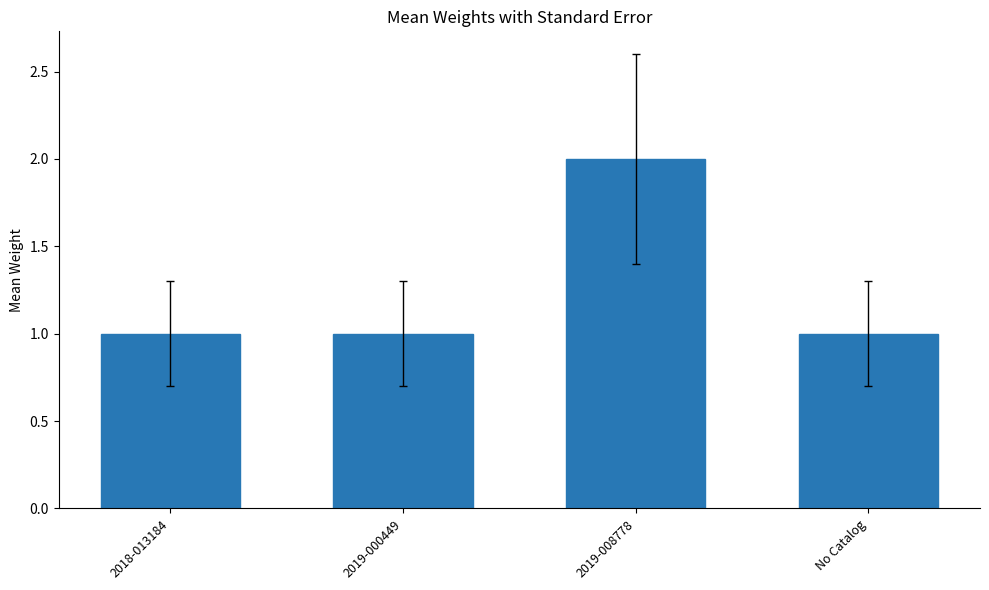

What is the sum of all values?

5